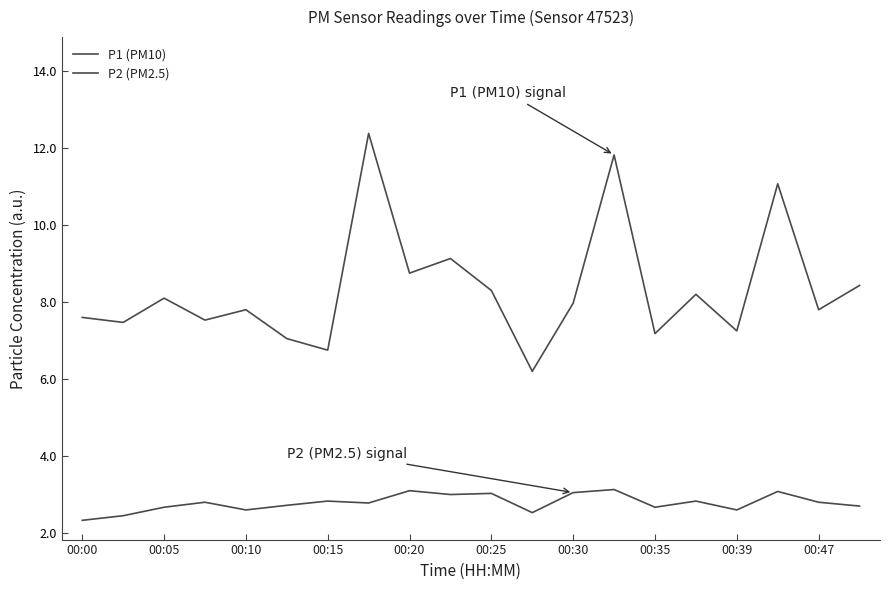

True or false: P1 (PM10) and P2 (PM2.5) intersect in this chart.

False